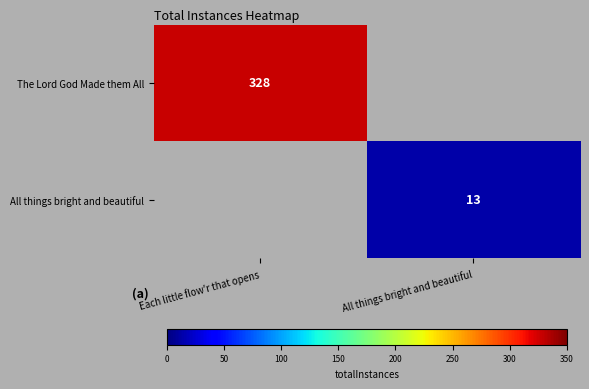

Is it true that The Lord God Made them All equals 207 at Each little flow'r that opens?

False